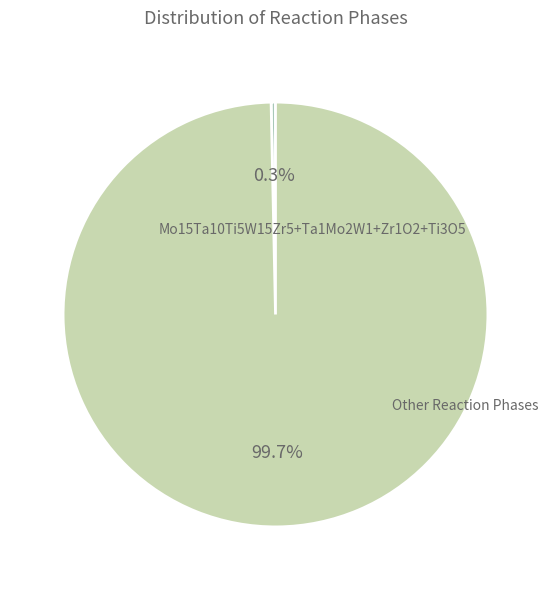

True or false: Mo15Ta10Ti5W15Zr5+Ta1Mo2W1+Zr1O2+Ti3O5 accounts for 0% of the total.

True